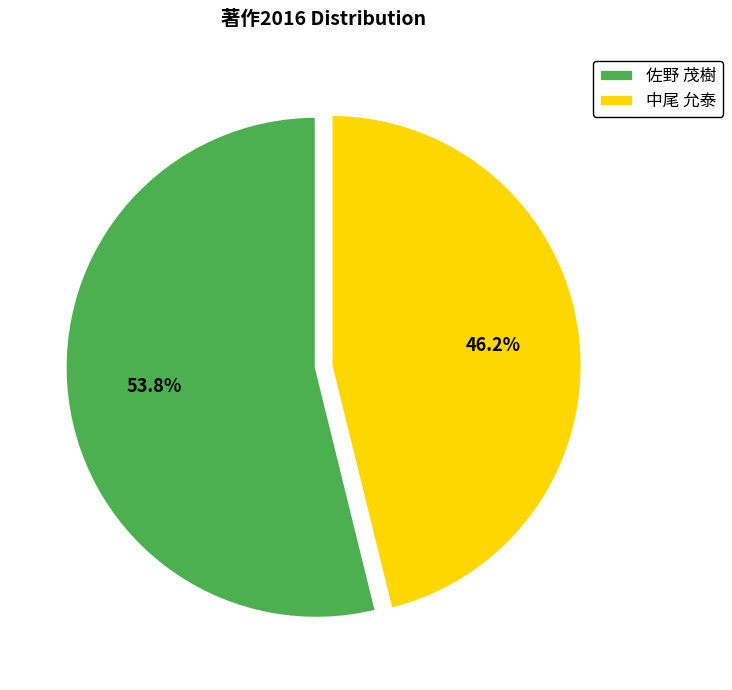

How many slices are in this pie chart?

2